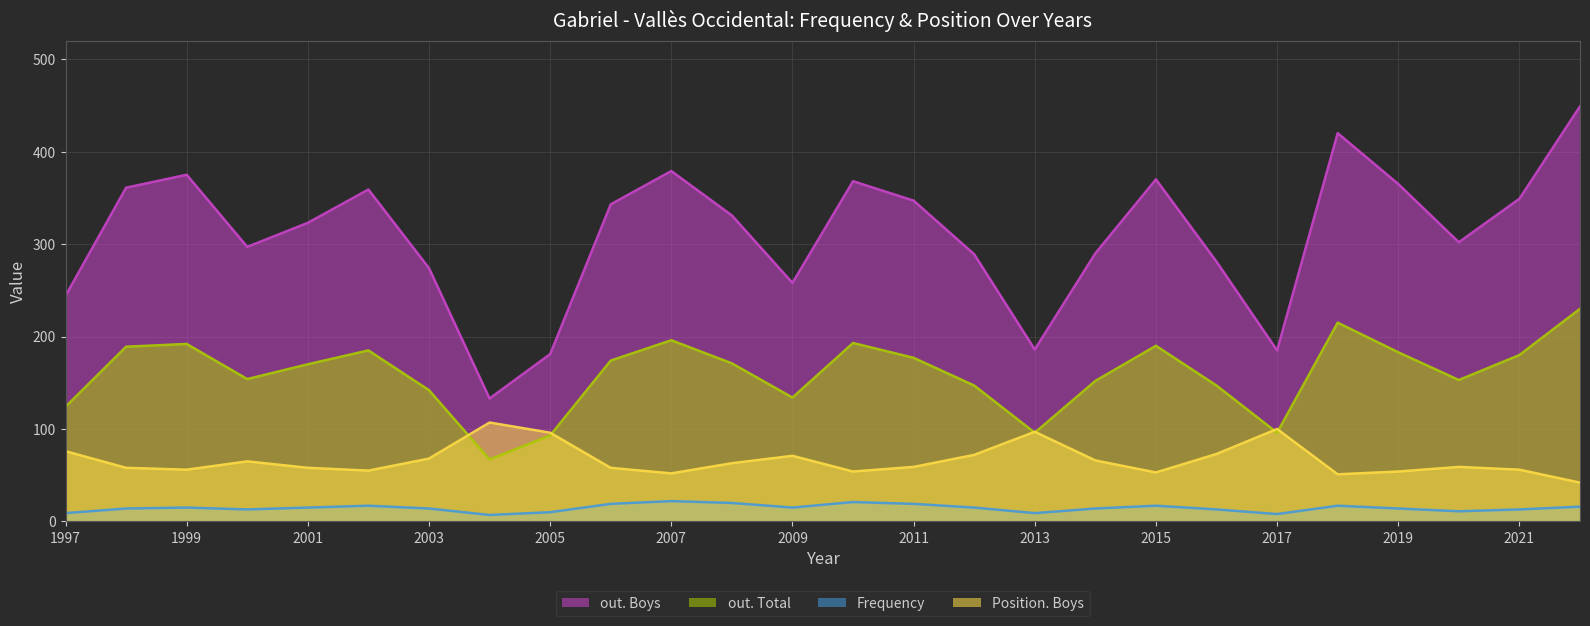

How many lines are shown in the chart?

4